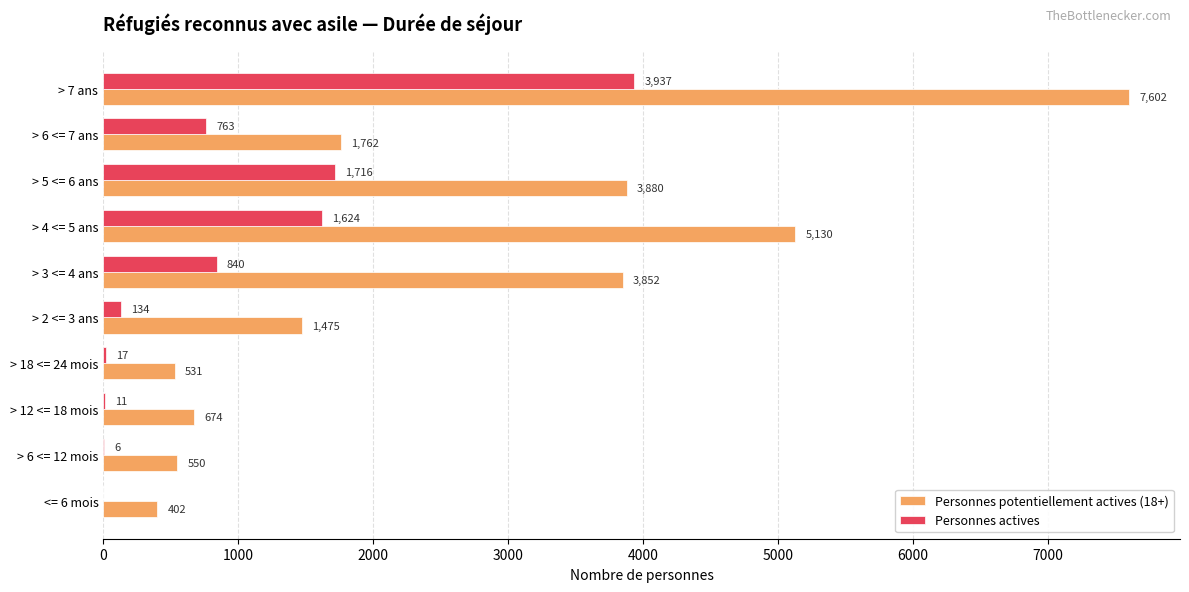

Which series has the widest spread of values?

Personnes potentiellement actives (18+)